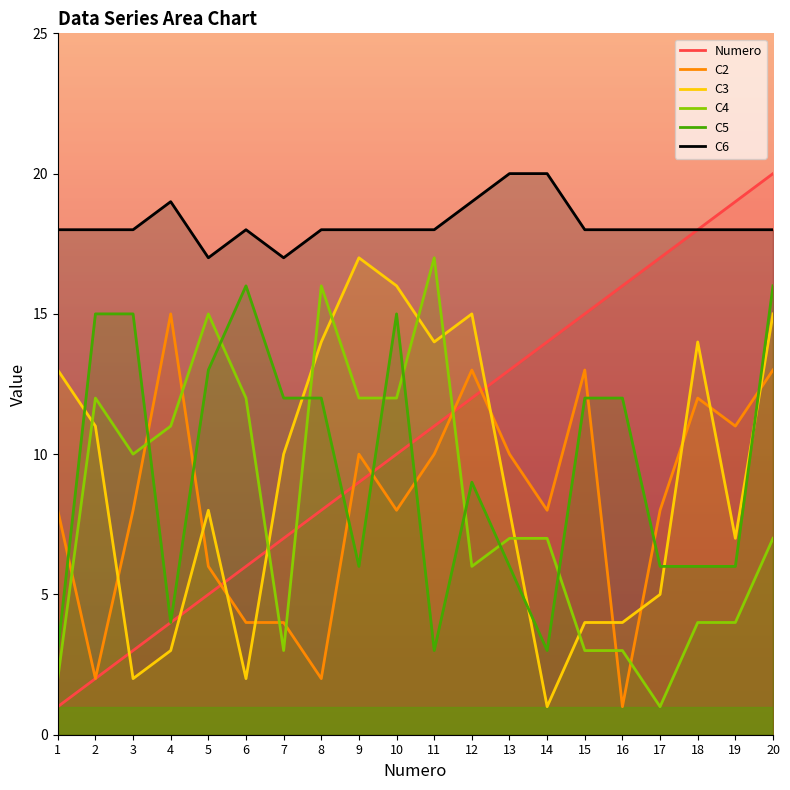

List the series in order of their peak value, highest first.

Numero, C6, C3, C4, C5, C2